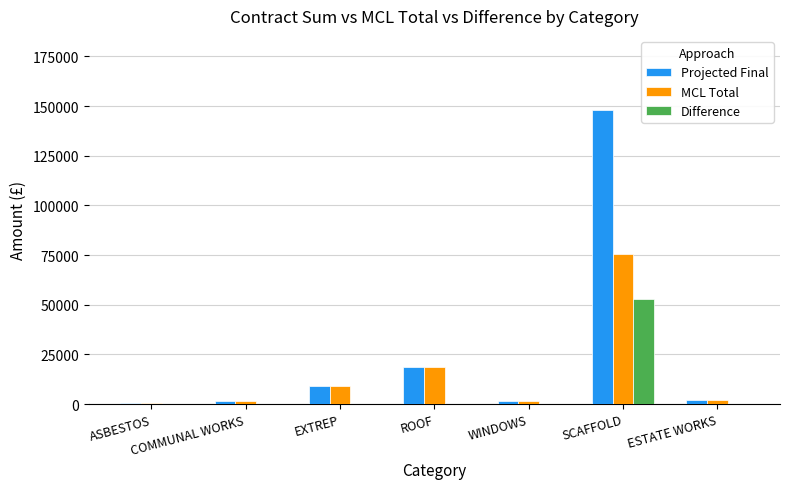

Which series changed the most between COMMUNAL WORKS and SCAFFOLD?

Projected Final